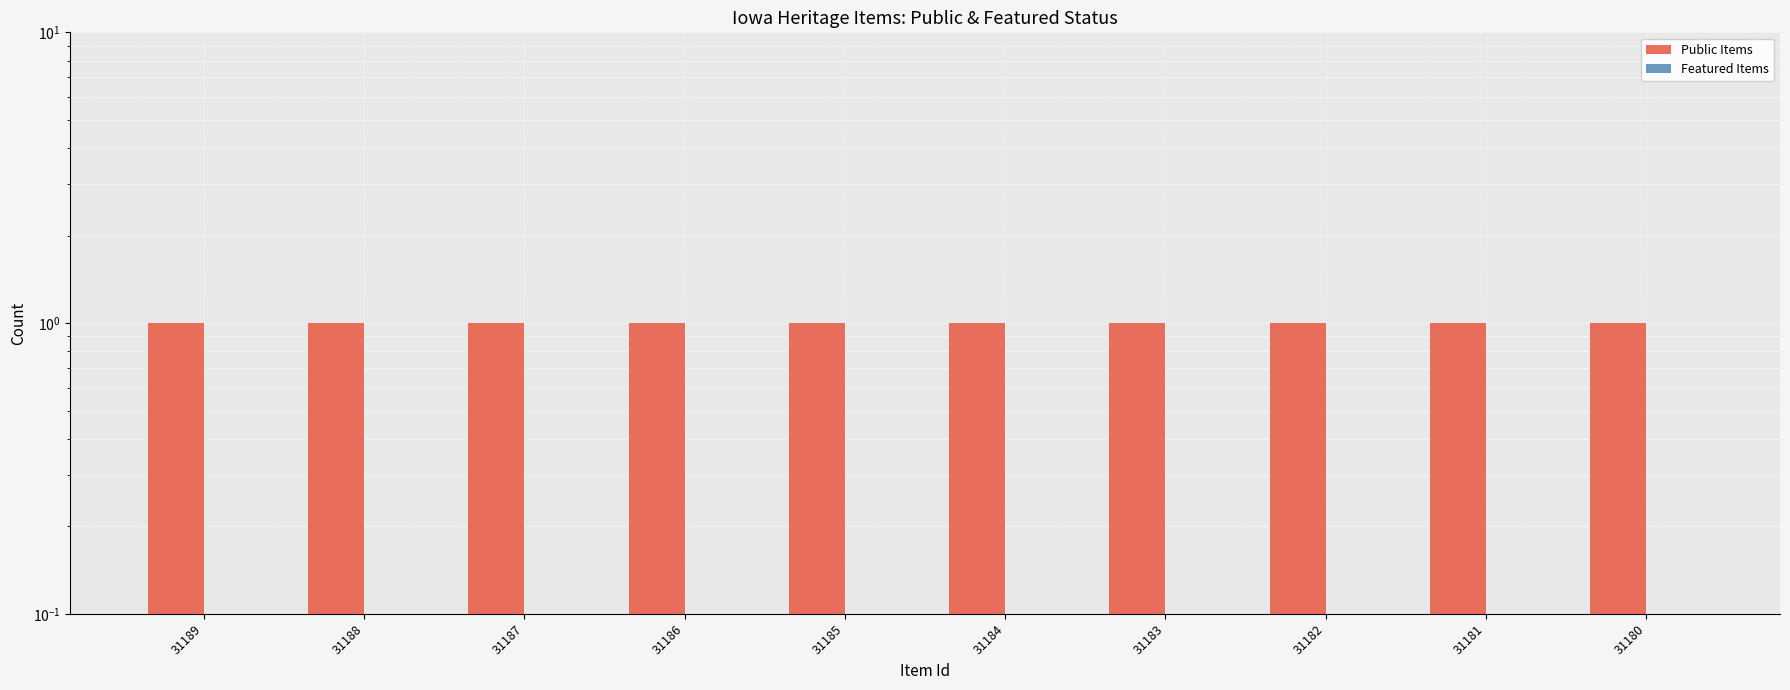

At which label is Featured Items closest to 0?

31189